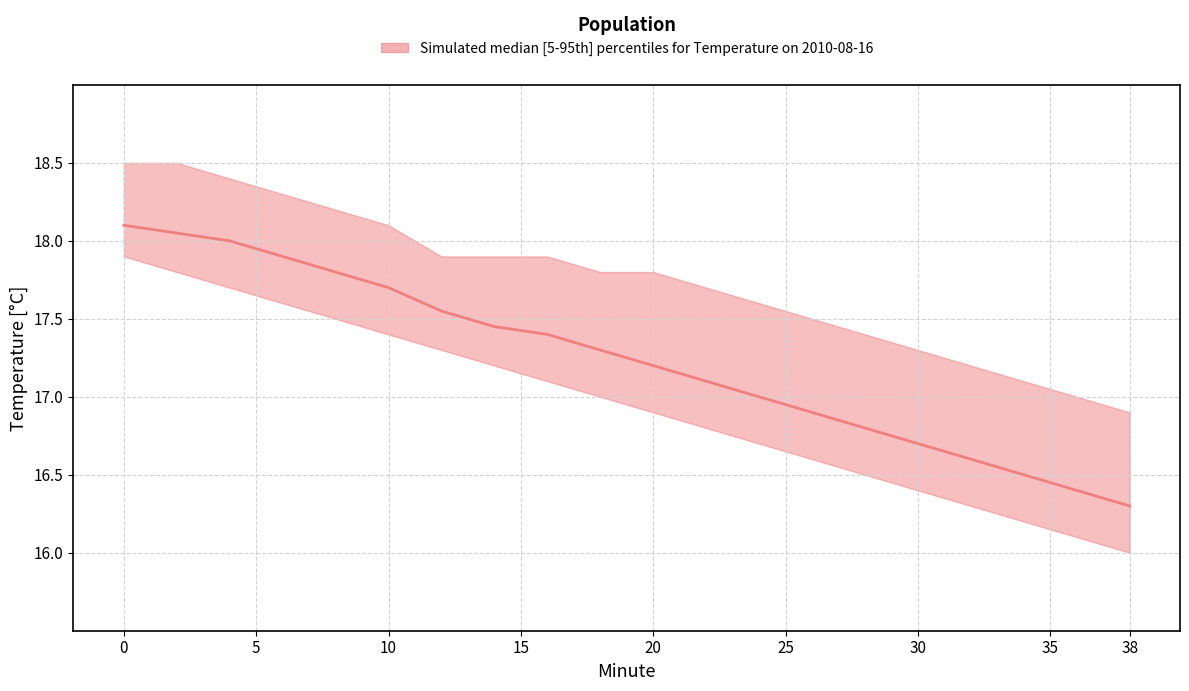

True or false: lower and median intersect in this chart.

False